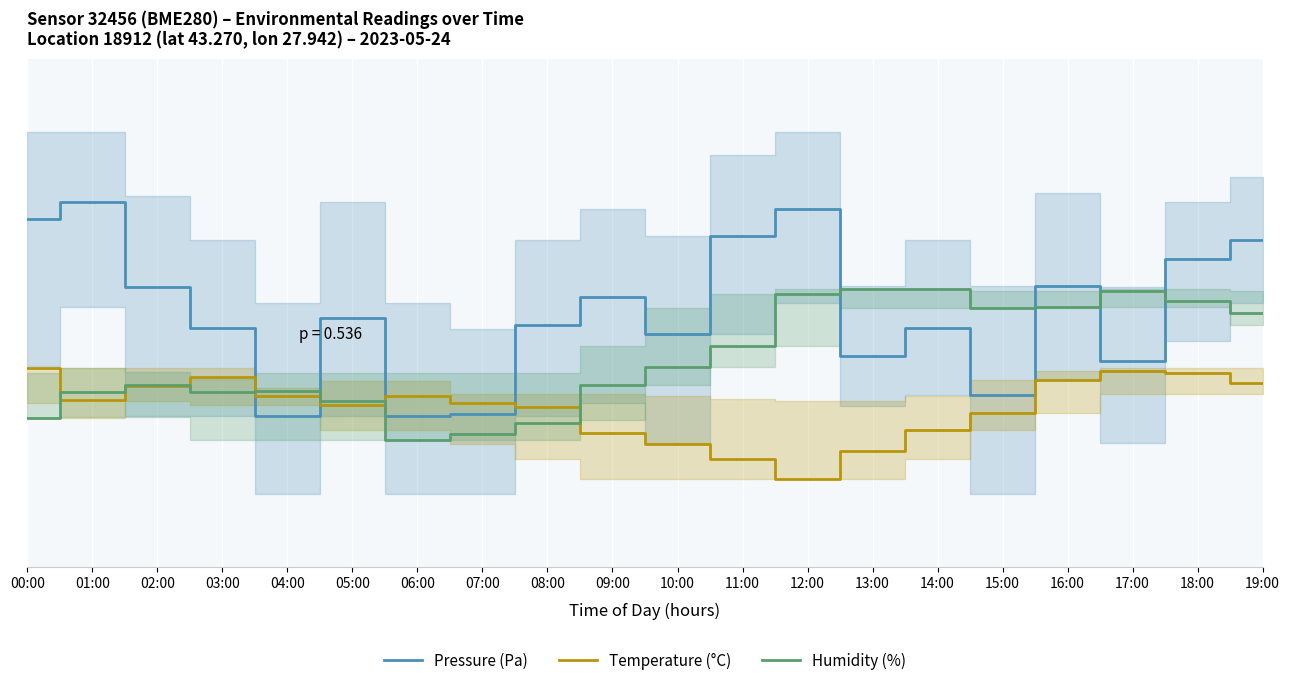

What is the sum of all Pressure (Pa) values?

10.1